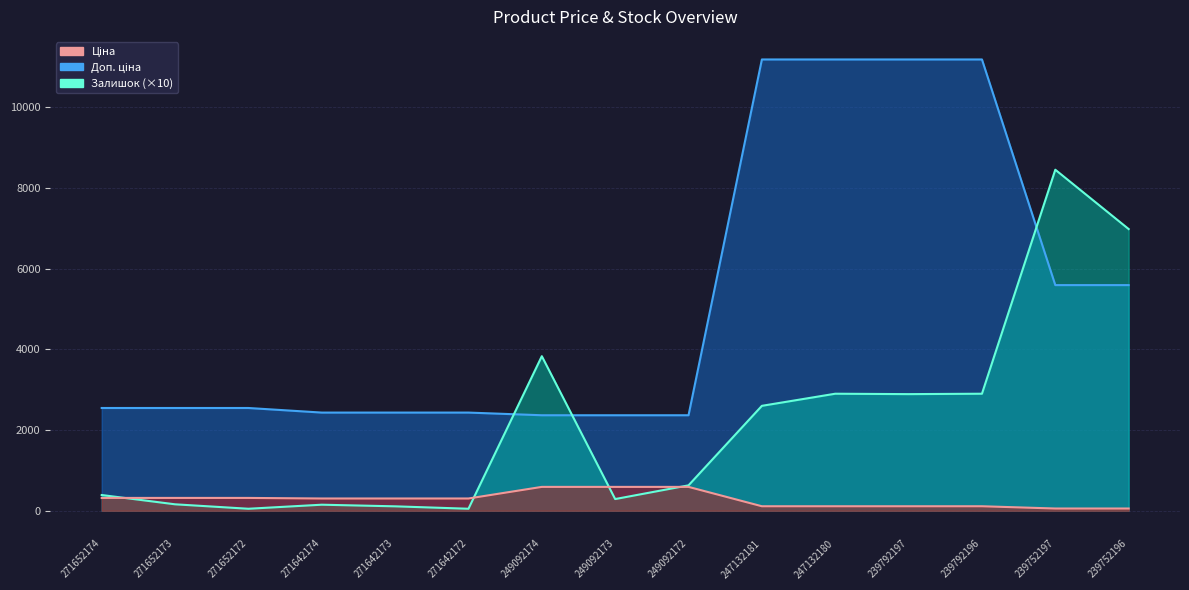

What is the value of the Залишок point at the 3rd from the left?

50.0